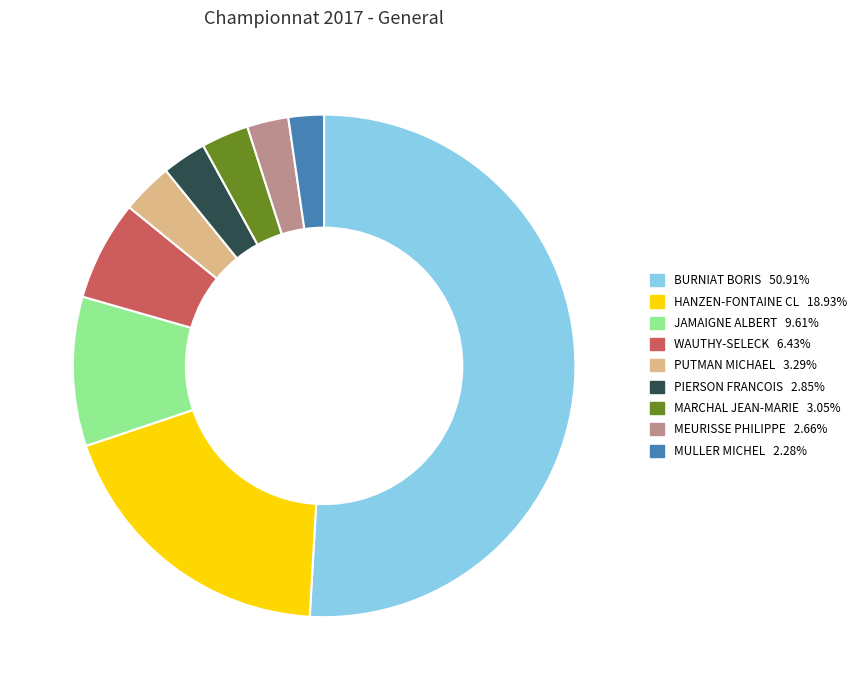

What is the ratio of the value at JAMAIGNE ALBERT 9.61% to the value at PUTMAN MICHAEL 3.29%?

2.9